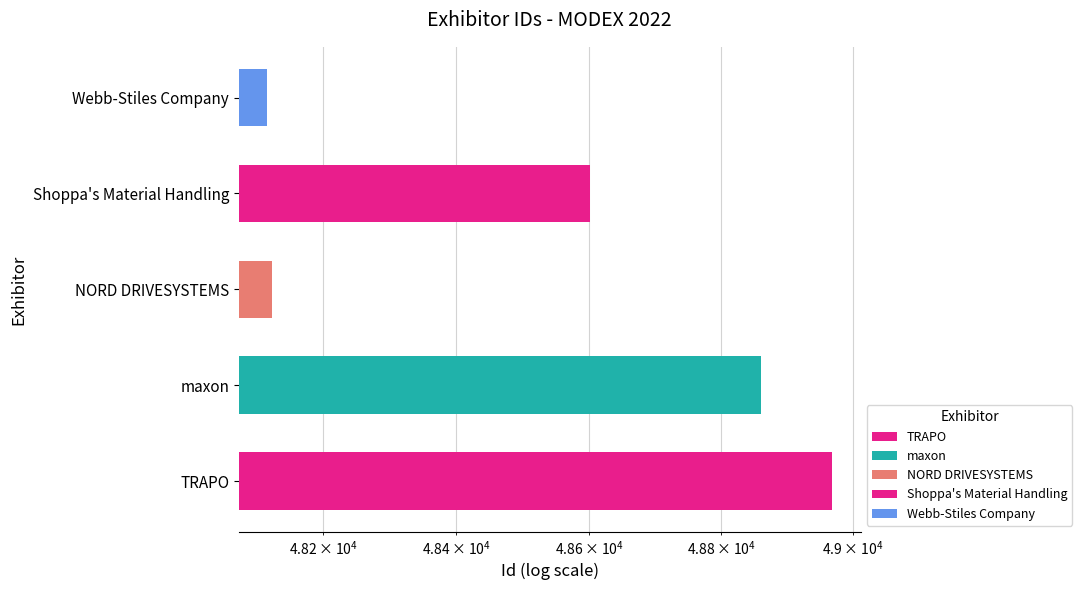

True or false: the data shows 48861 at maxon.

True